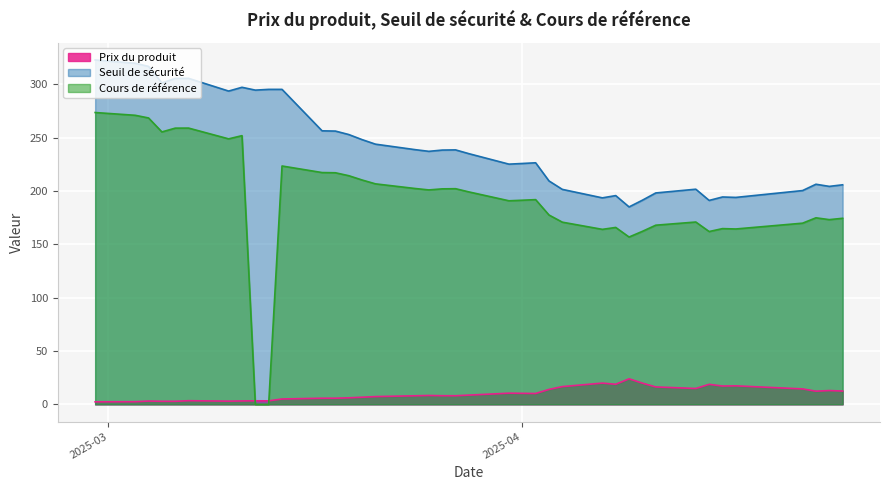

At which category does the chart reach its peak across all series?

2025-02-28